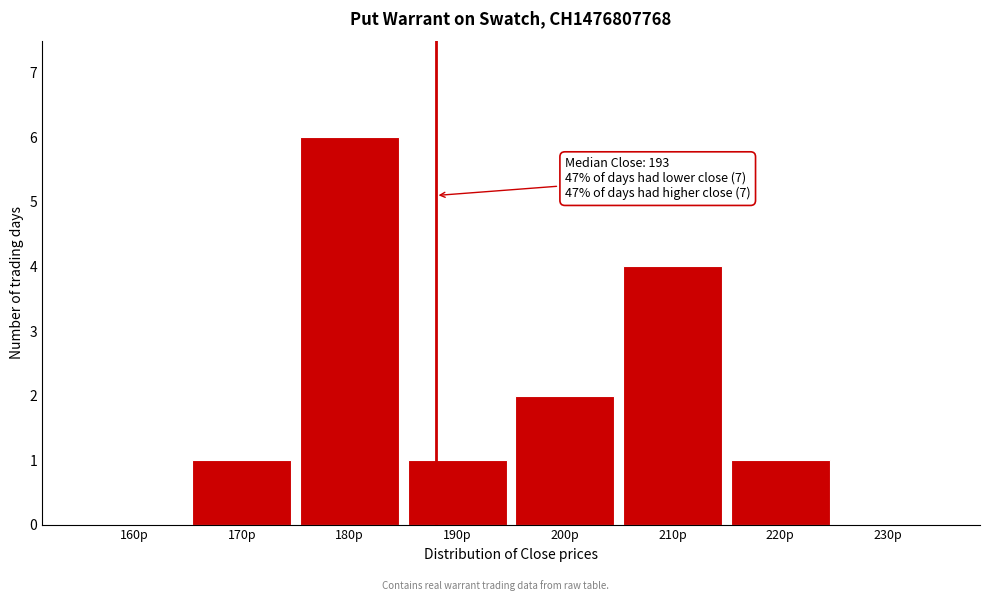

Reading left to right, transcribe all the data shown in this chart.

160p=0	170p=1	180p=6	190p=1	200p=2	210p=4	220p=1	230p=0